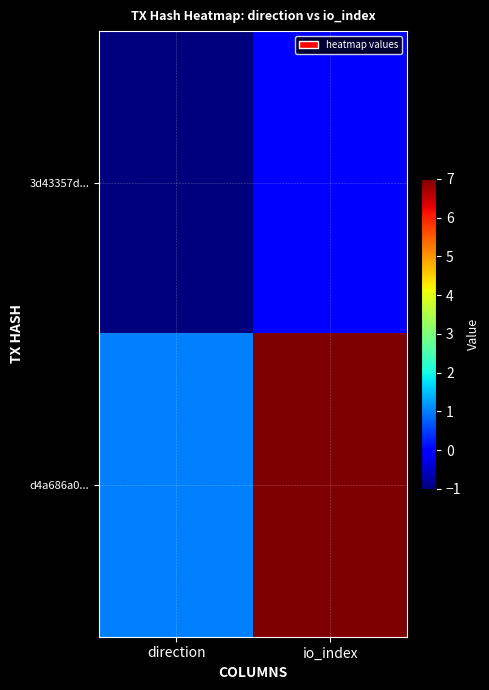

List the series in order of their overall mean, highest first.

d4a686a0..., 3d43357d...